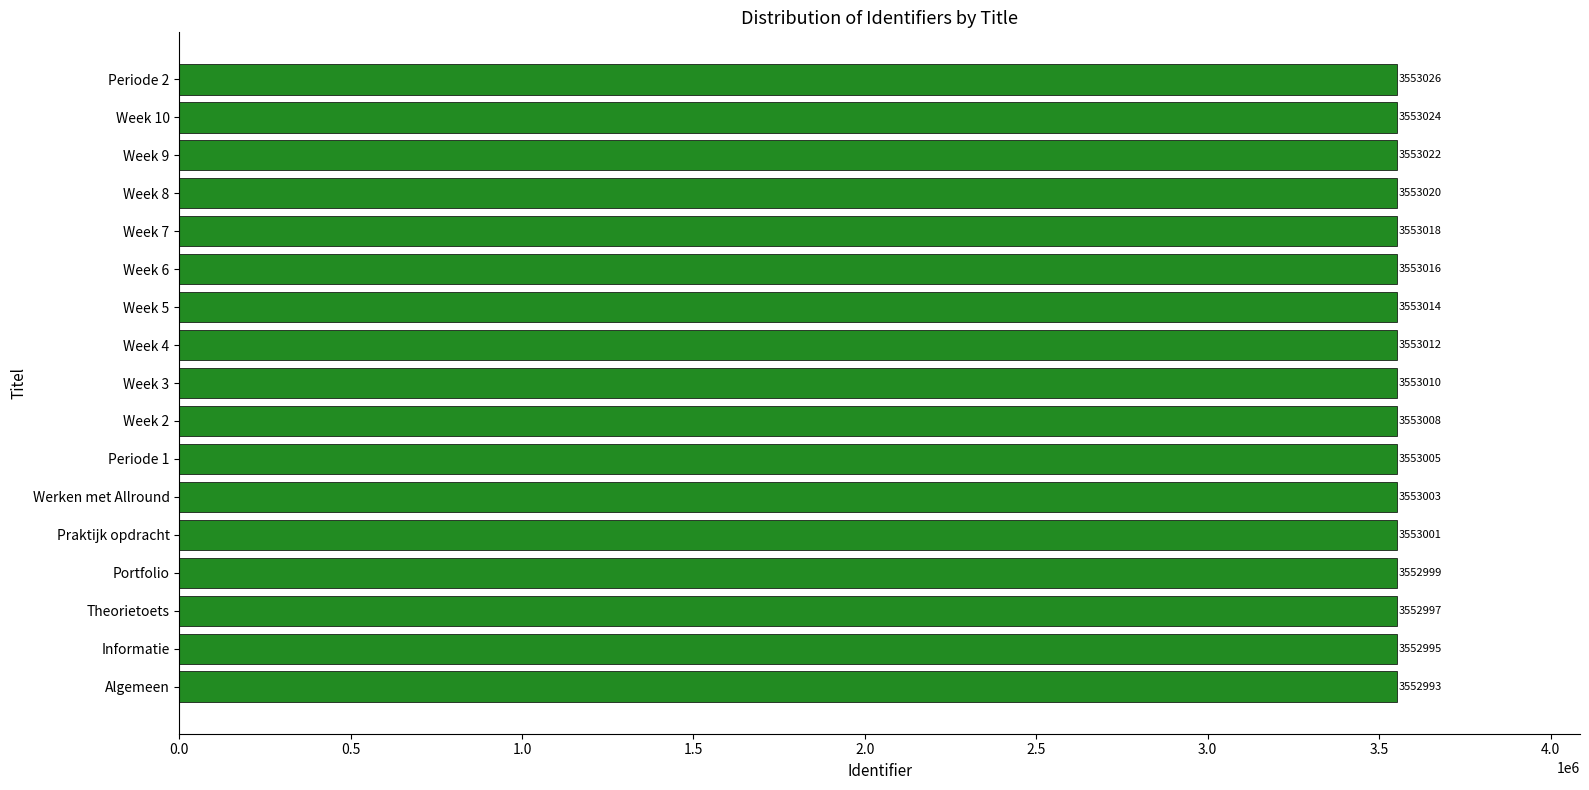

Which label corresponds to the largest value in the chart?

Periode 2